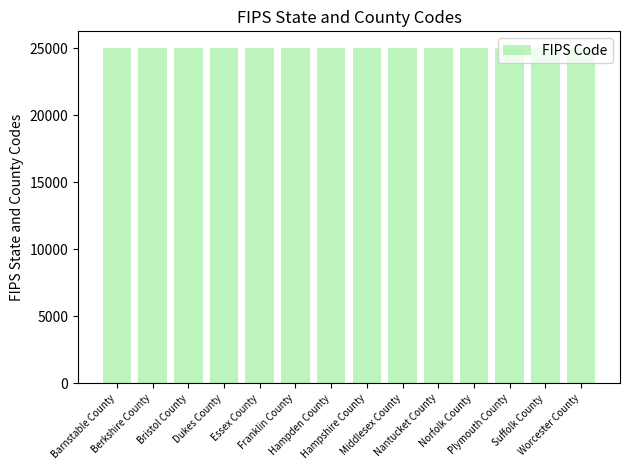

Count the number of data series in this chart.

1